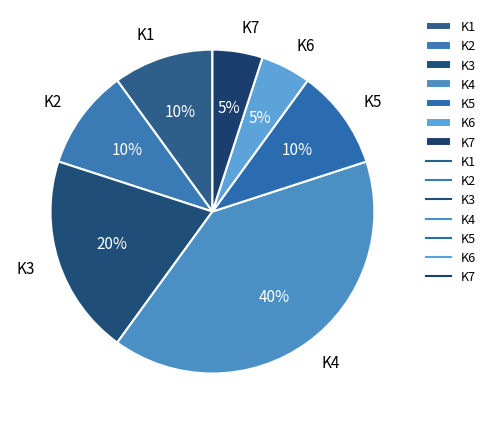

To the nearest percent, what is the difference between the largest and smallest slice percentages?

35%